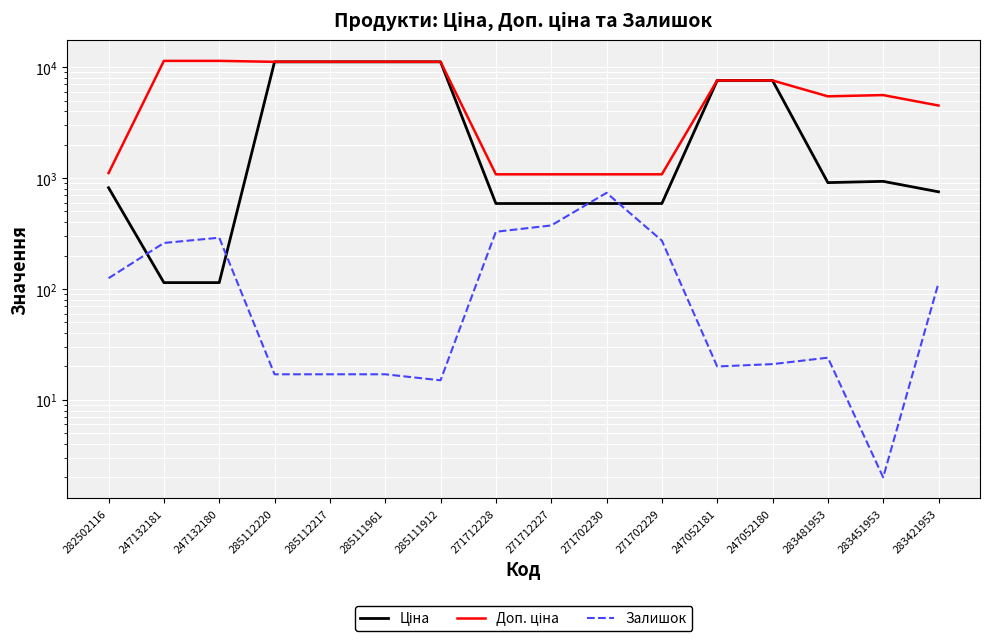

What is the lowest value of the Залишок series?

2.0